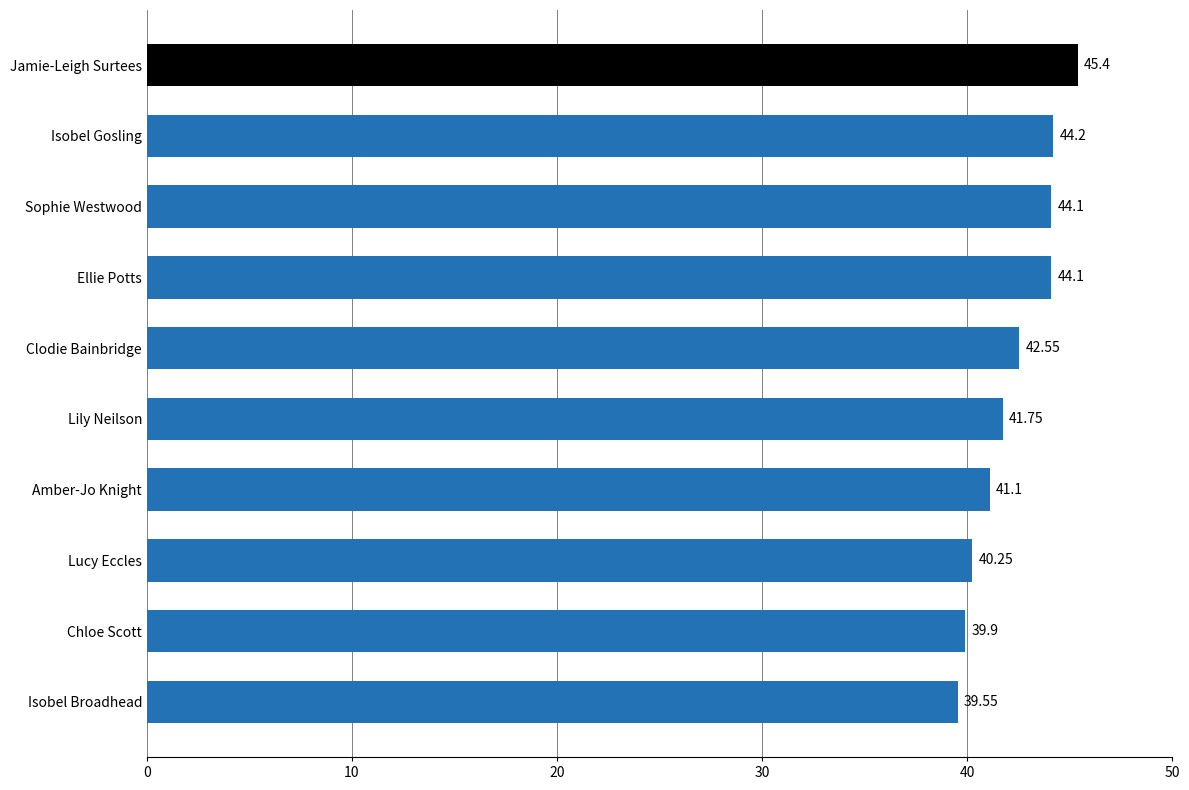

What is the ratio of the value at Jamie-Leigh Surtees to the value at Lucy Eccles?

1.1